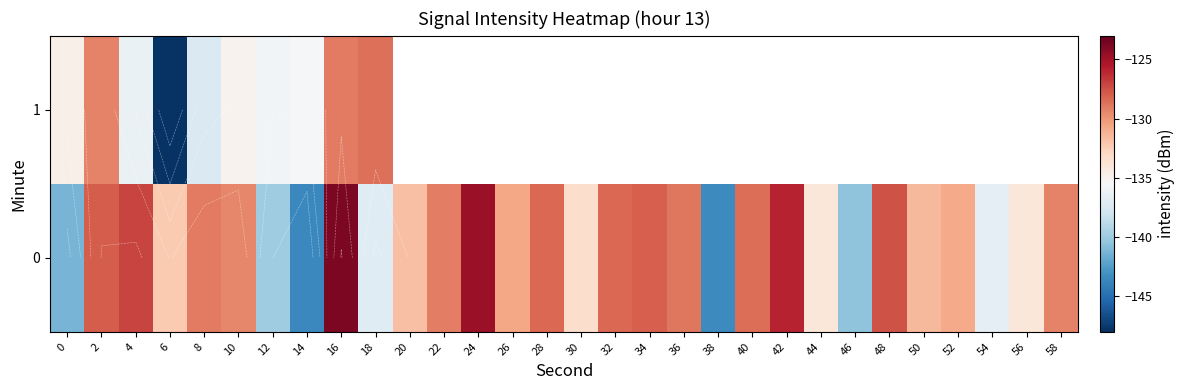

Which has a higher value, 34 or 30?

34